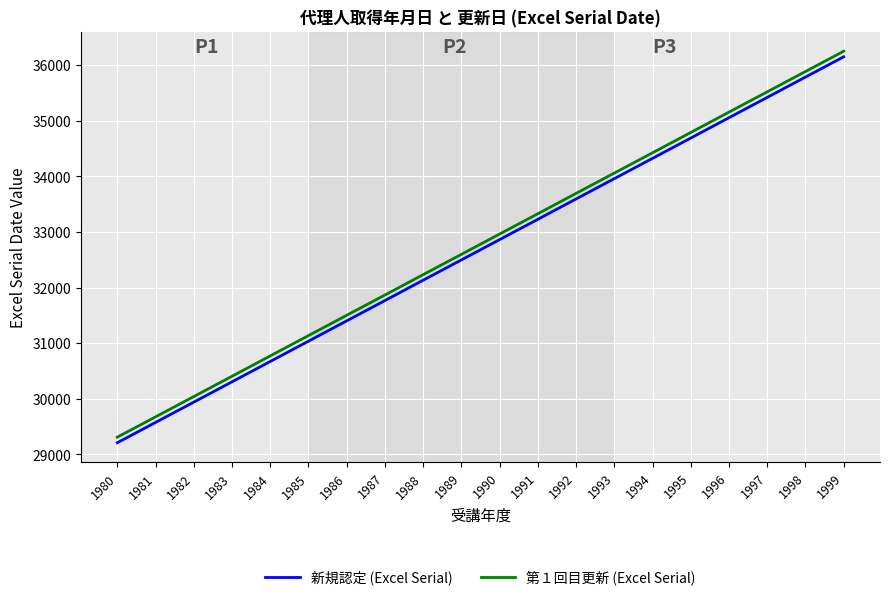

What is the spread (max minus min) of values at 1987?

100